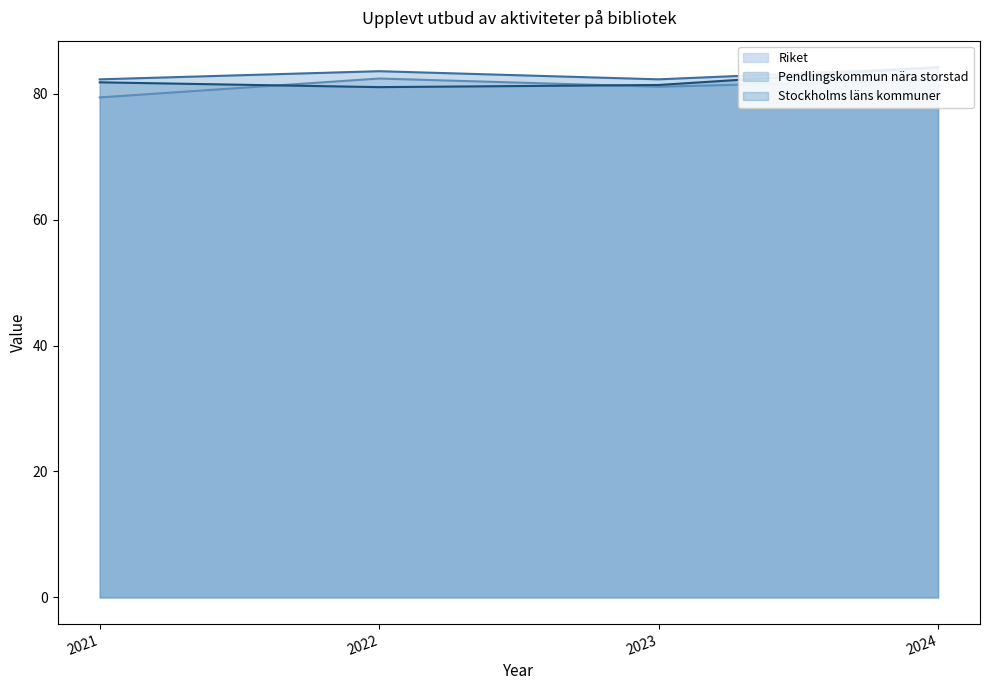

What are all the series names shown in the legend?

Riket, Pendlingskommun nära storstad, Stockholms läns kommuner